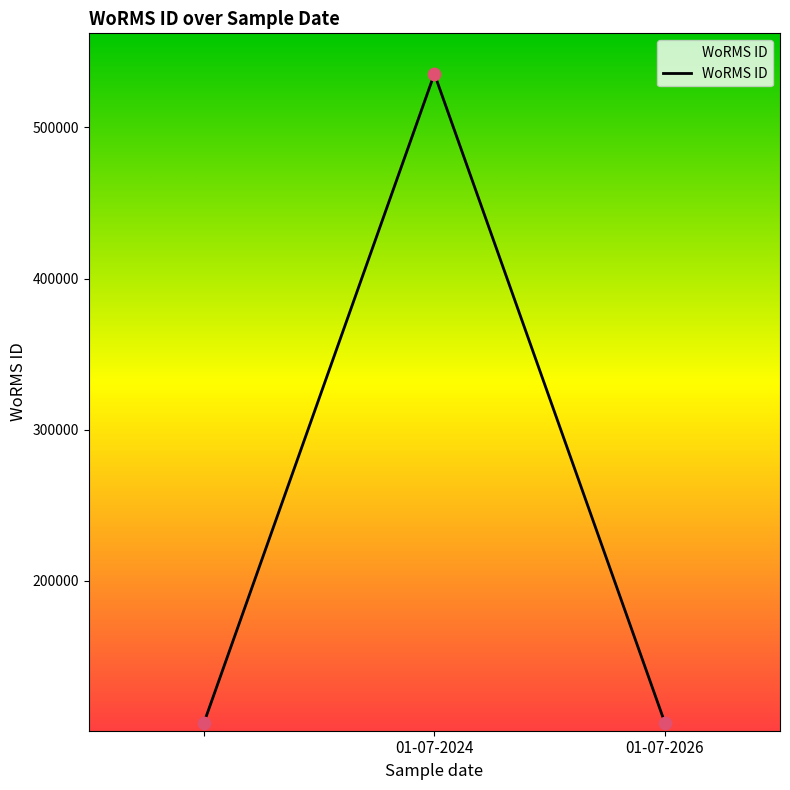

What is the minimum value shown in the chart?

106122